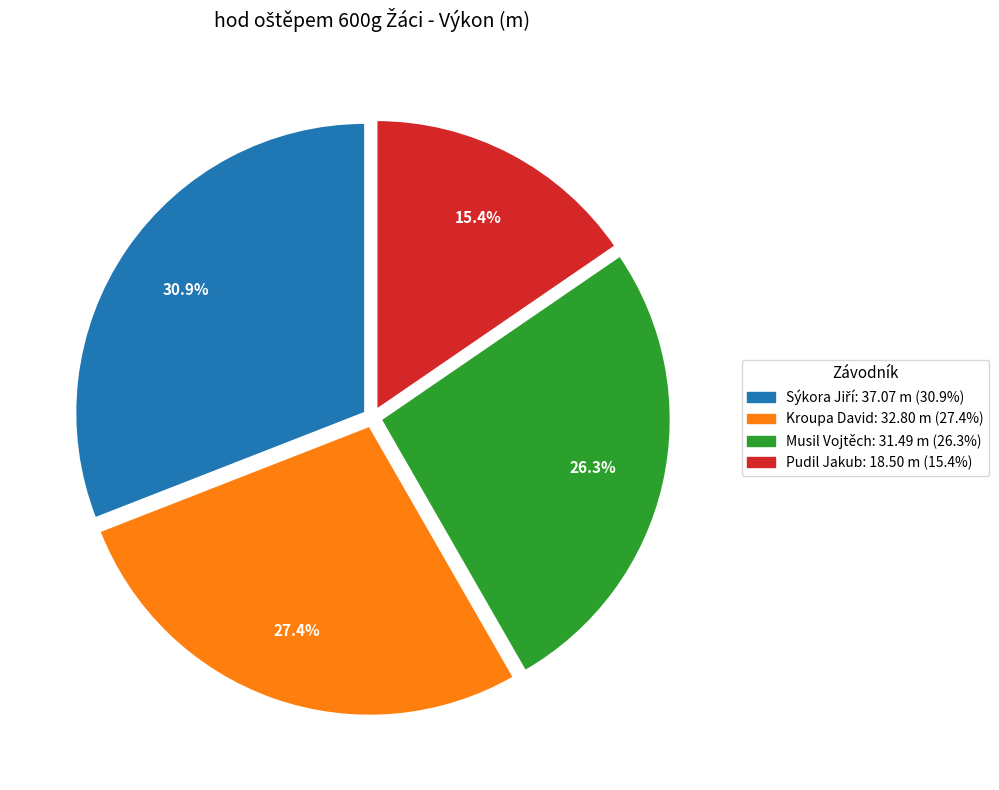

What is the ratio of the value at Pudil Jakub to the value at Musil Vojtěch?

0.6